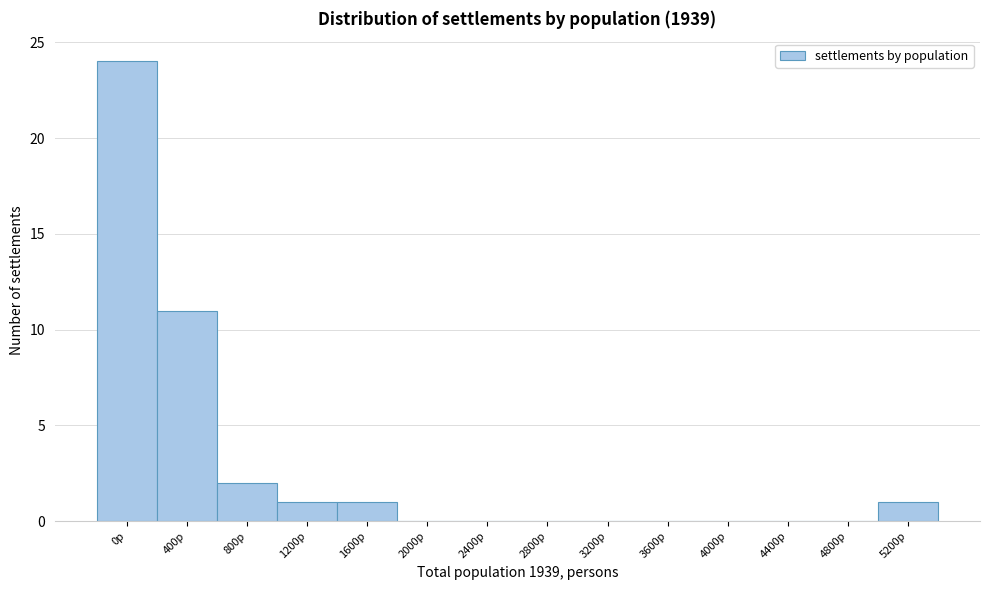

Reading left to right, list all the values displayed in this chart.

0p=24	400p=11	800p=2	1200p=1	1600p=1	2000p=0	2400p=0	2800p=0	3200p=0	3600p=0	4000p=0	4400p=0	4800p=0	5200p=1